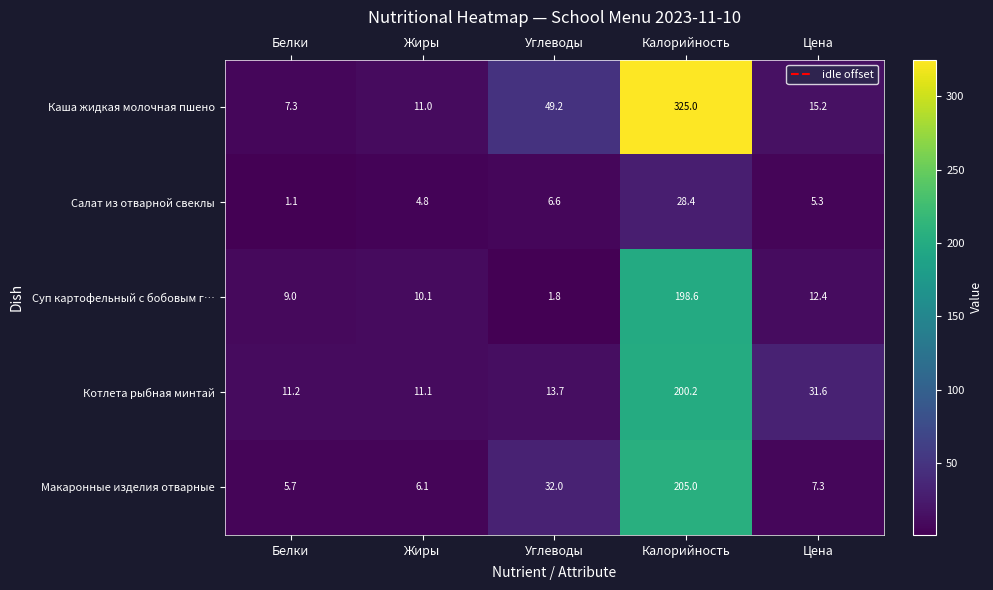

Which category has the highest value in the Котлета рыбная минтай series?

Калорийность